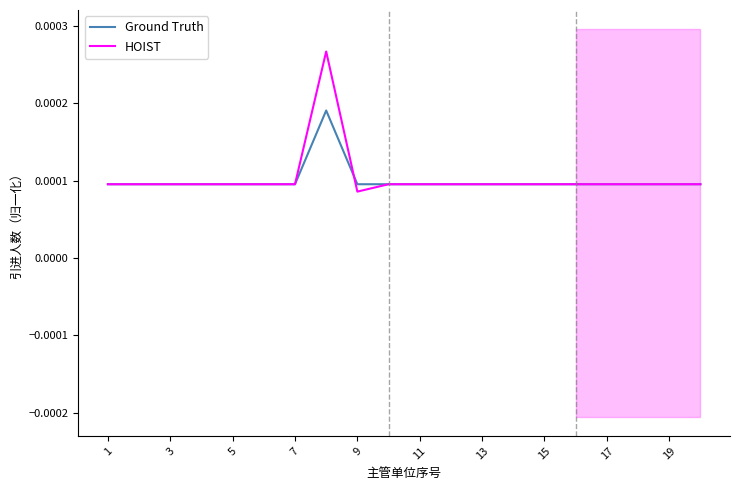

At which label is HOIST closest to 0?

9